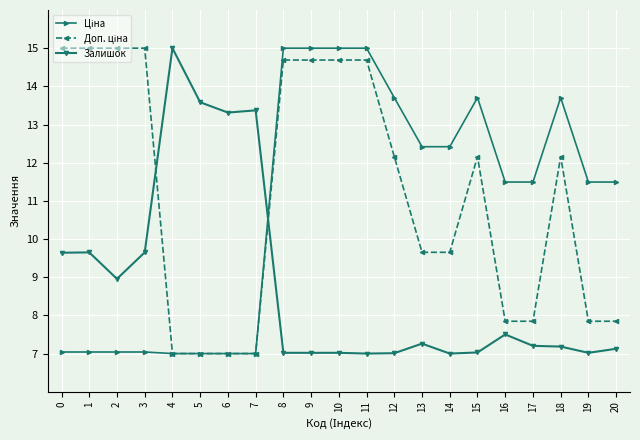

What is the value of the Залишок point at the 19th from the left?

7.2